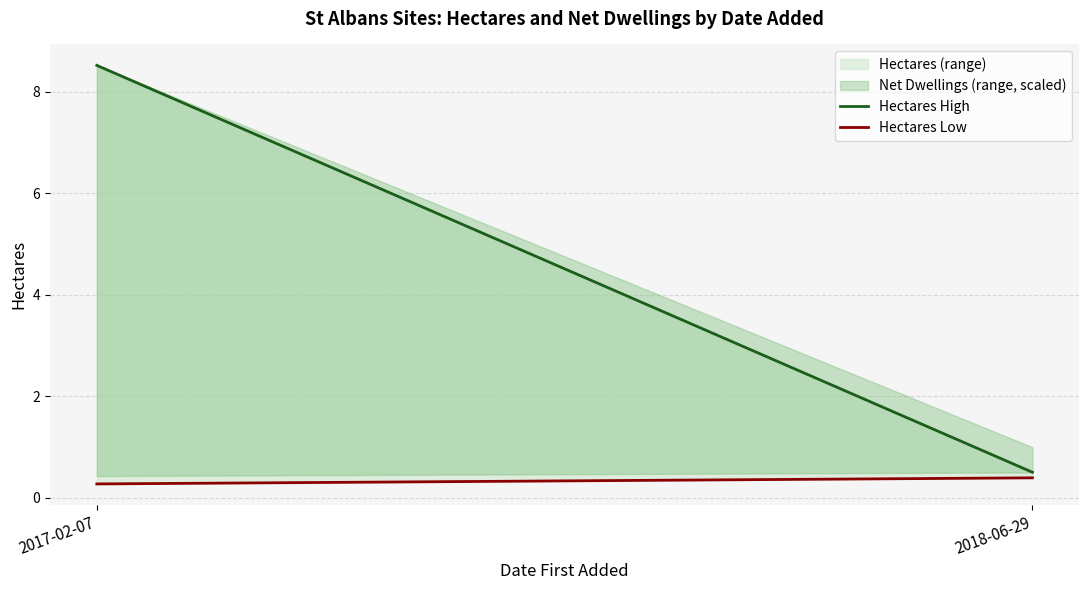

The Hectares High series shows 14.6 at 2017-02-07. True or false?

False